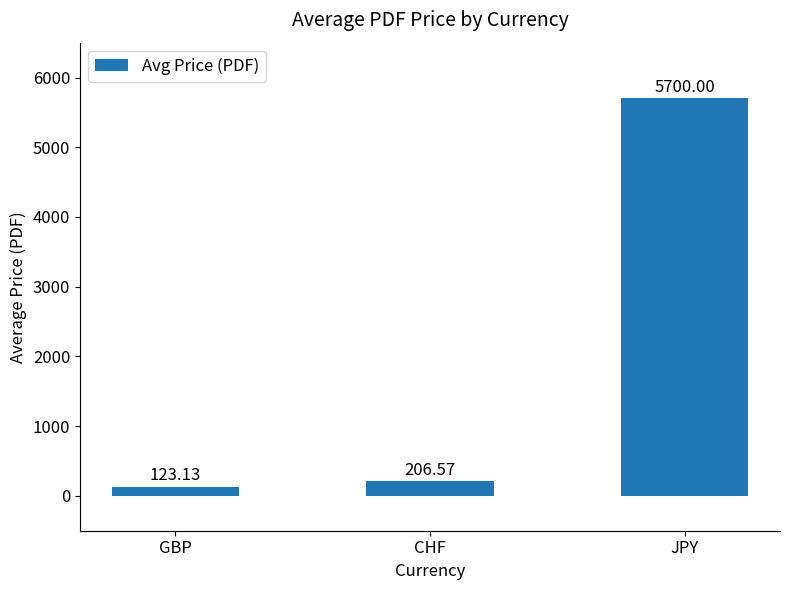

Rank the categories by value from highest to lowest.

JPY, CHF, GBP